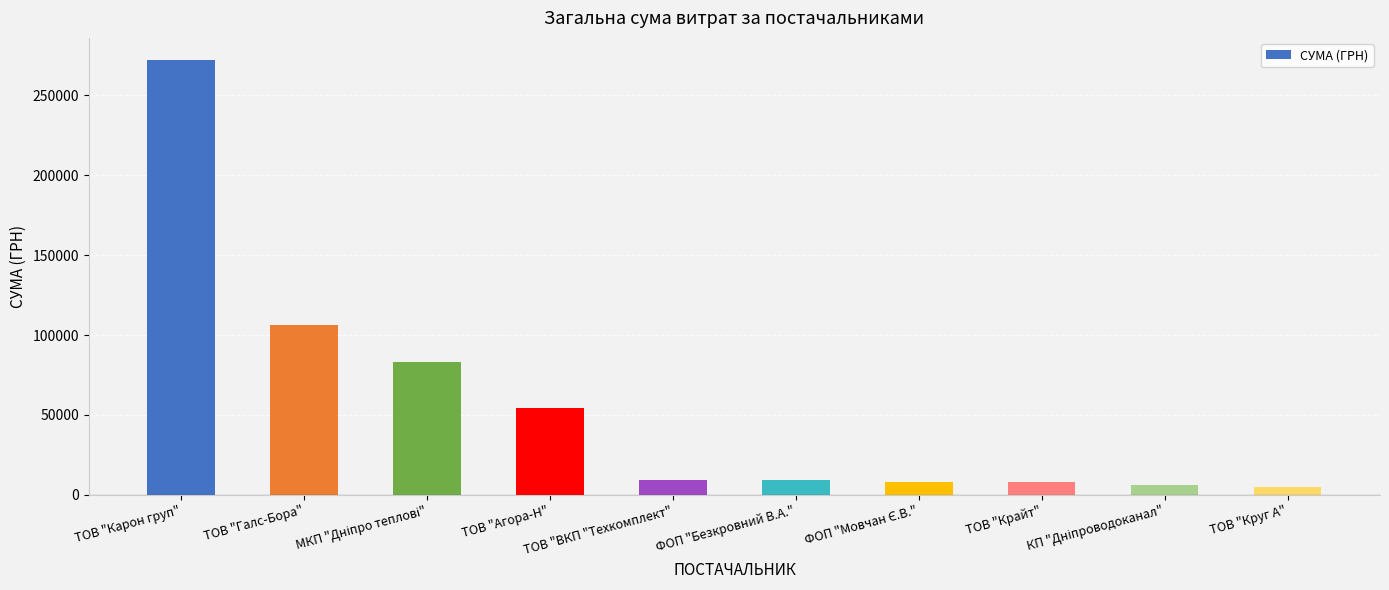

True or false: the data shows 4802.1 at ТОВ "Круг А".

True